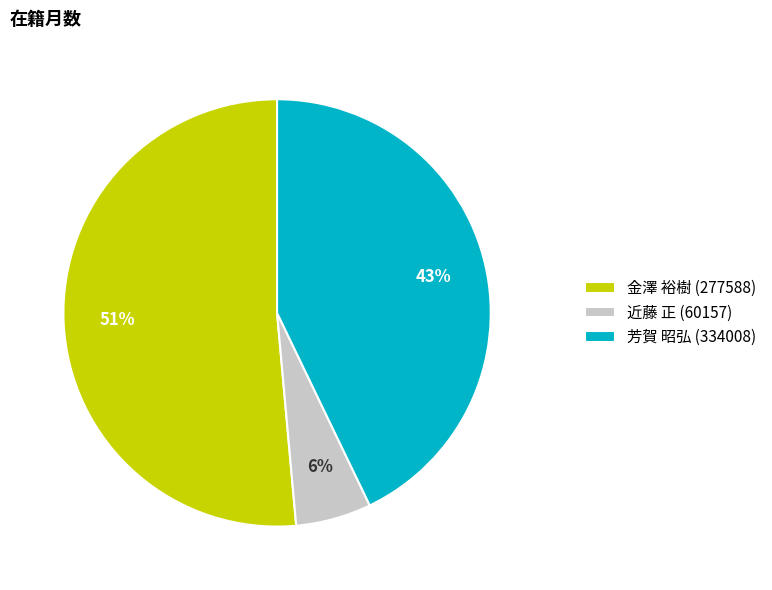

Count the number of slices in the pie.

3